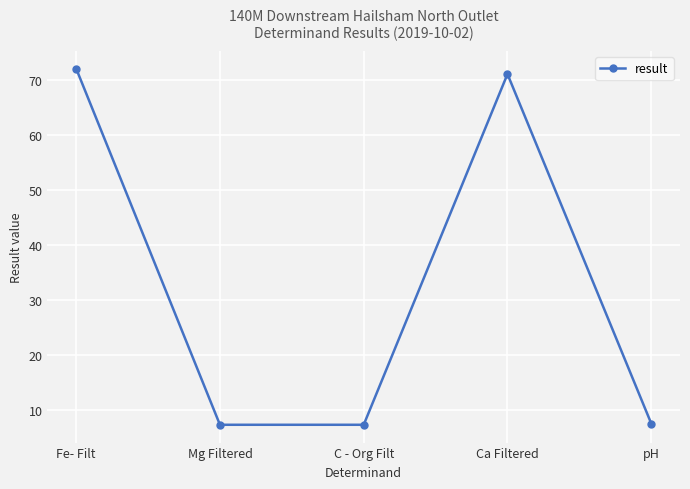

Is this an area chart (filled region under the line)?

No